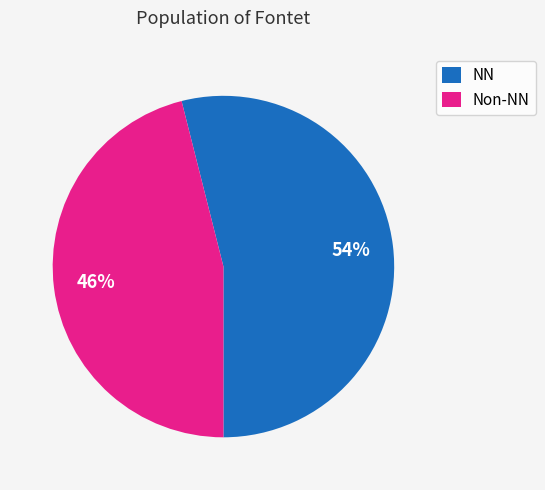

To the nearest percent, what portion does Non-NN represent?

46%